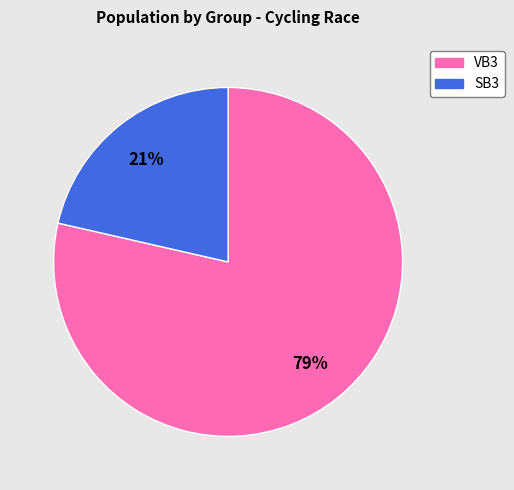

Which category has the smallest portion of the pie?

SB3